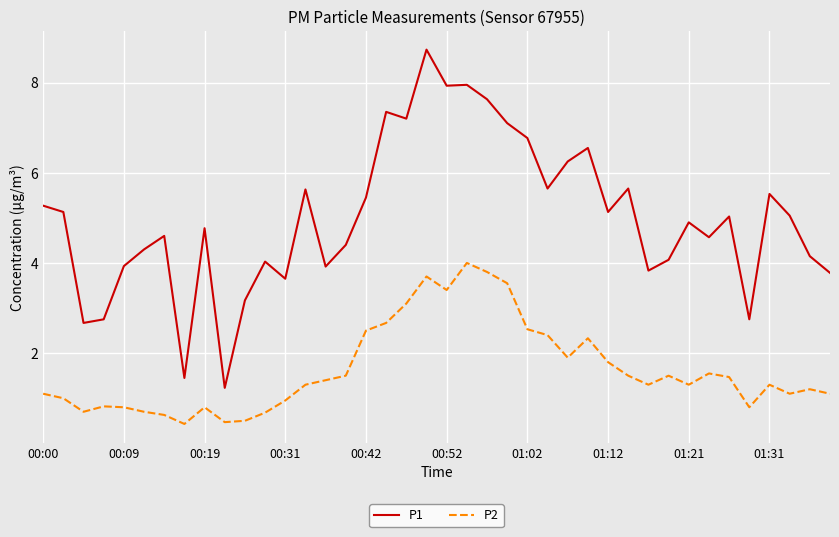

What is the maximum value shown in the chart?

8.7